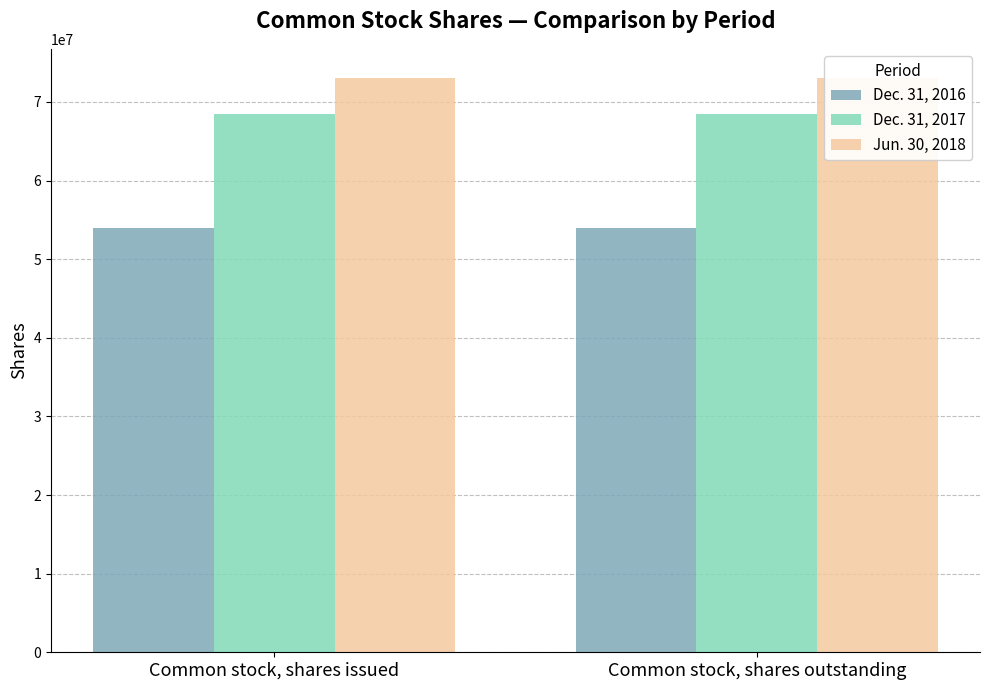

Does the chart contain stacked bars?

No